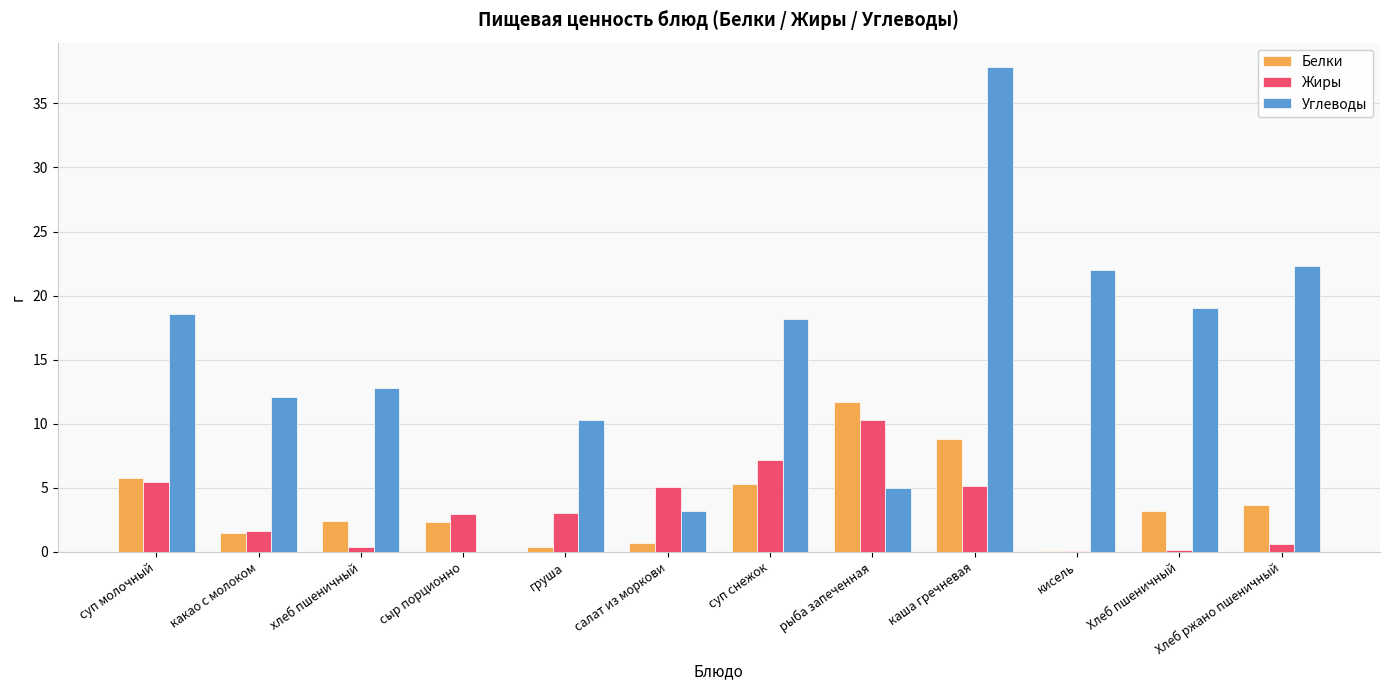

How many series are shown in this chart?

3